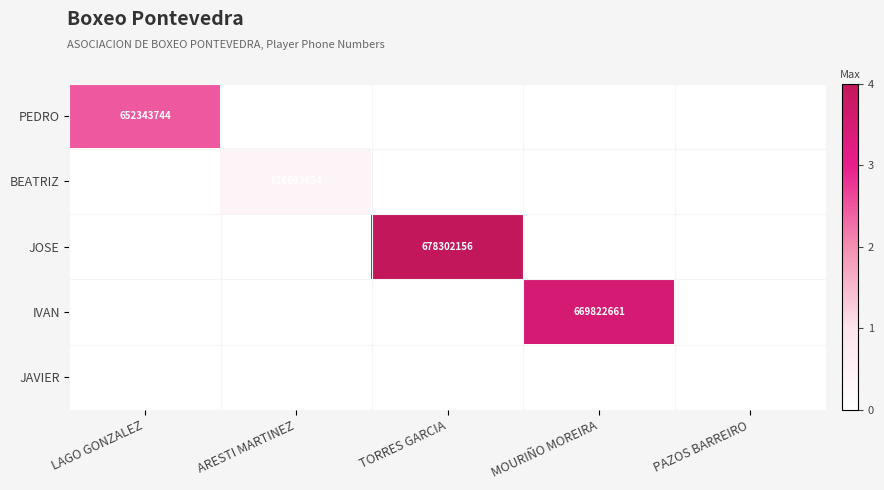

The value of BEATRIZ at ARESTI MARTINEZ is 616693654. True or false?

True